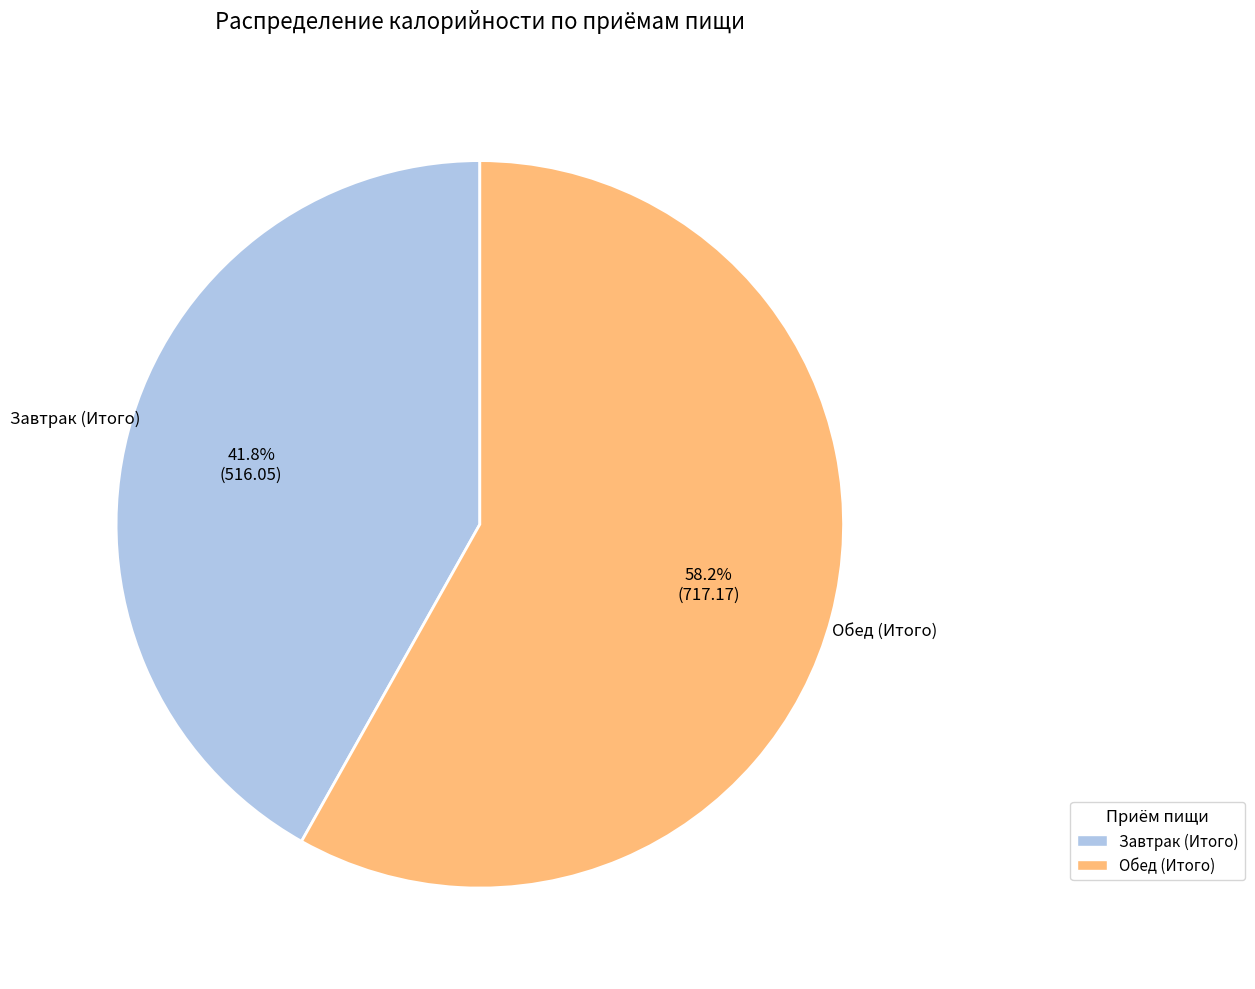

To the nearest percent, what percentage of the pie is Завтрак (Итого)?

42%